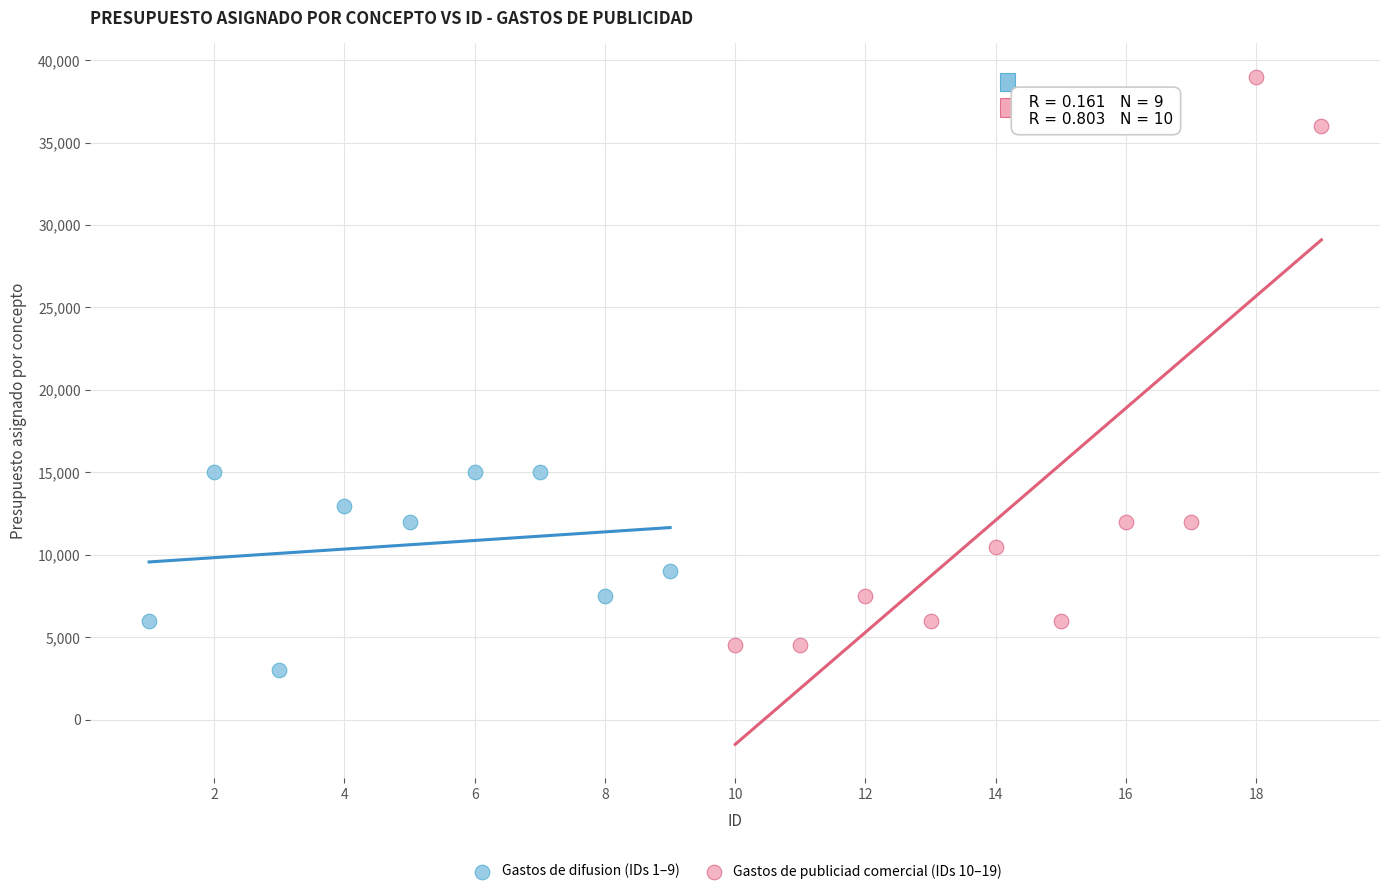

Which series has the largest Y range (max minus min)?

Gastos de publiciad comercial (IDs 10–19)